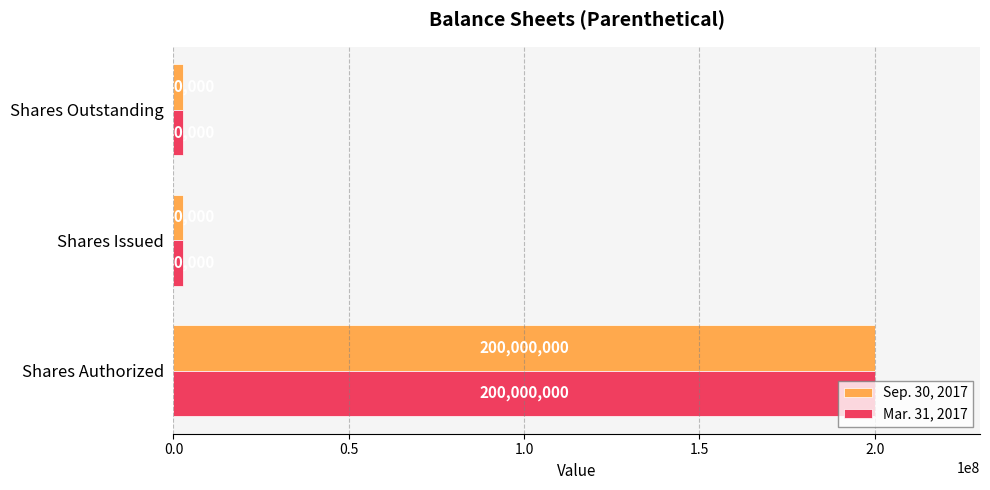

The value of Mar. 31, 2017 at Shares Authorized is 316159185. True or false?

False